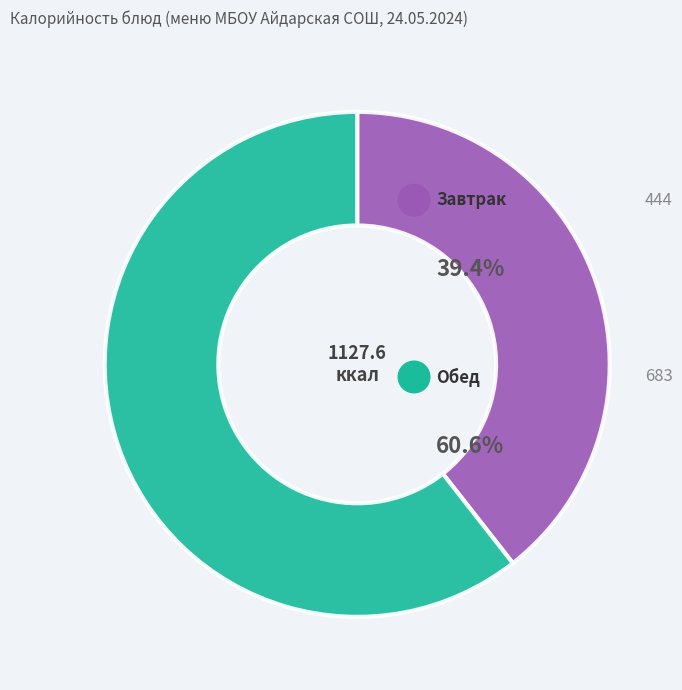

Is there a majority slice in this chart?

Yes